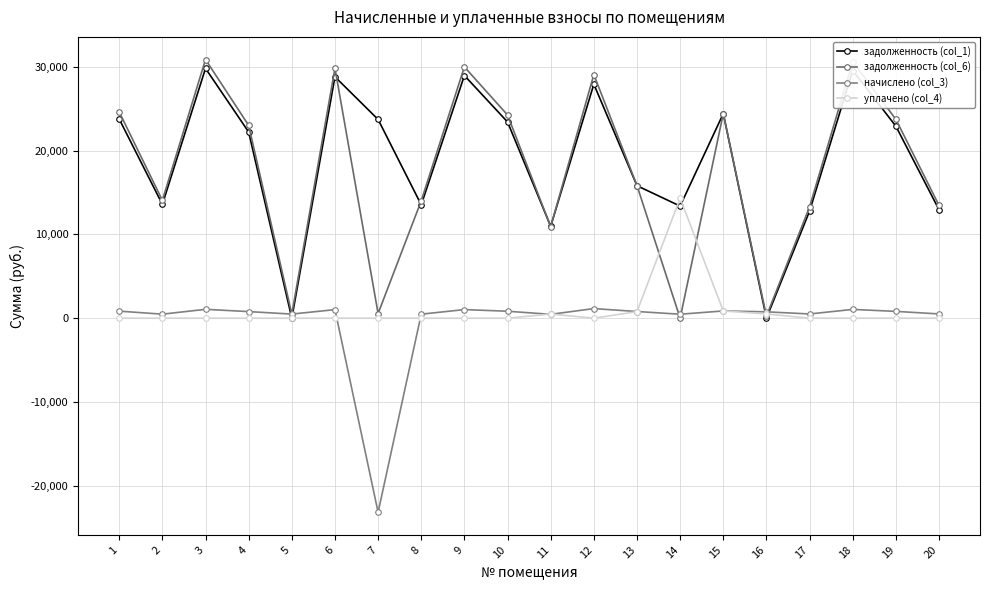

At which label does уплачено (col_4) reach its peak?

14